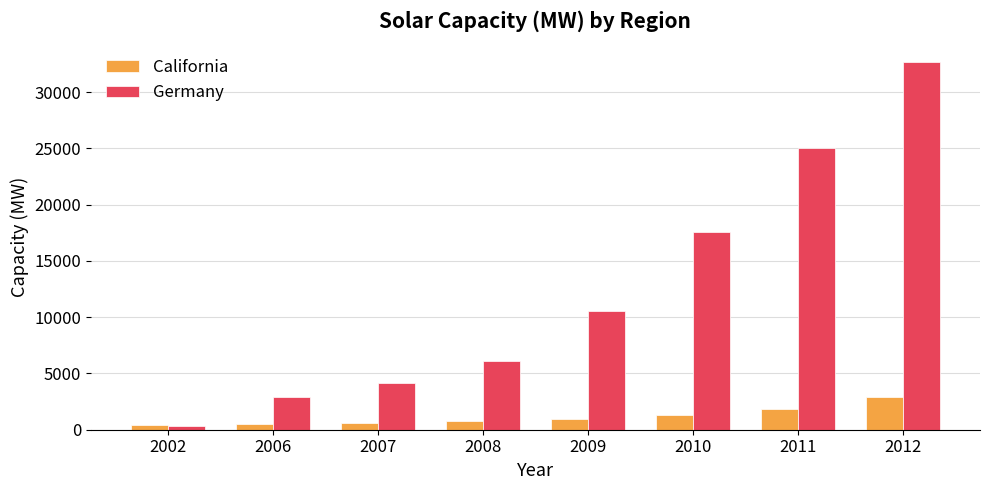

Rank the series by their average value, from highest to lowest.

Germany, California